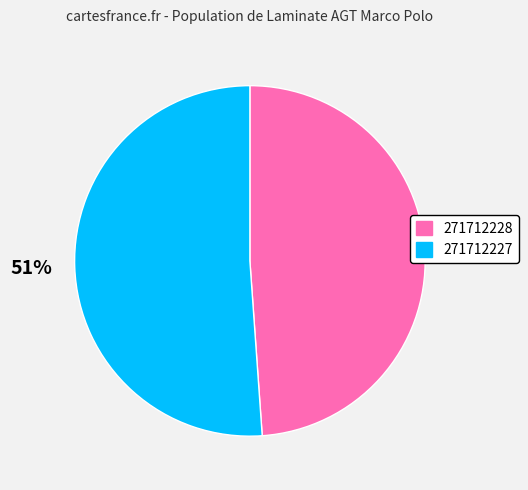

To the nearest percent, what is the difference between the largest and smallest slice percentages?

2%